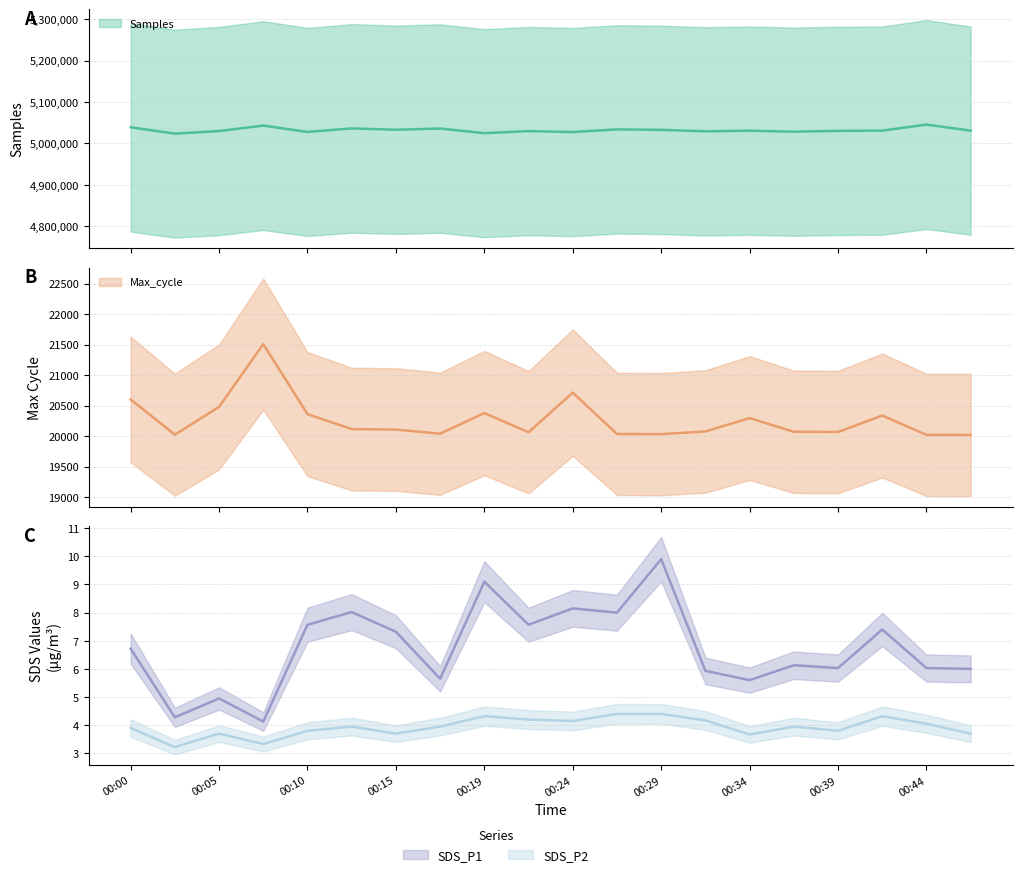

True or false: Max_cycle has a value of 20378.0 at 00:19.

True